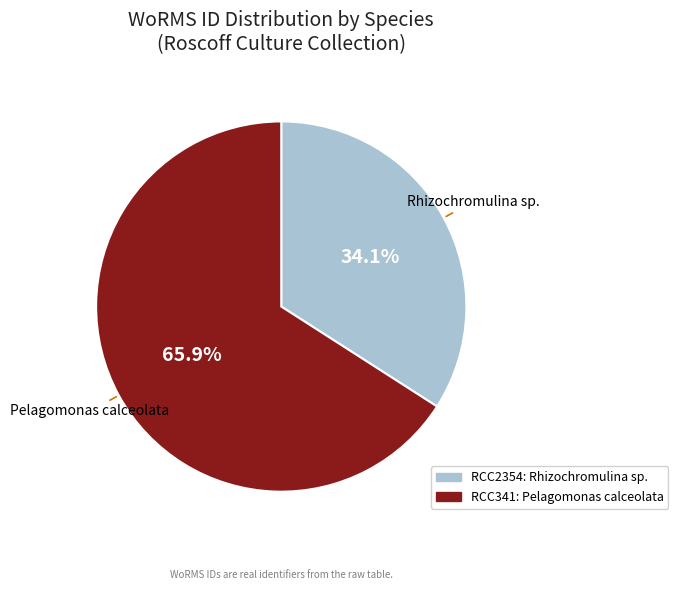

What portion of the pie excludes Rhizochromulina sp.?

65.9%